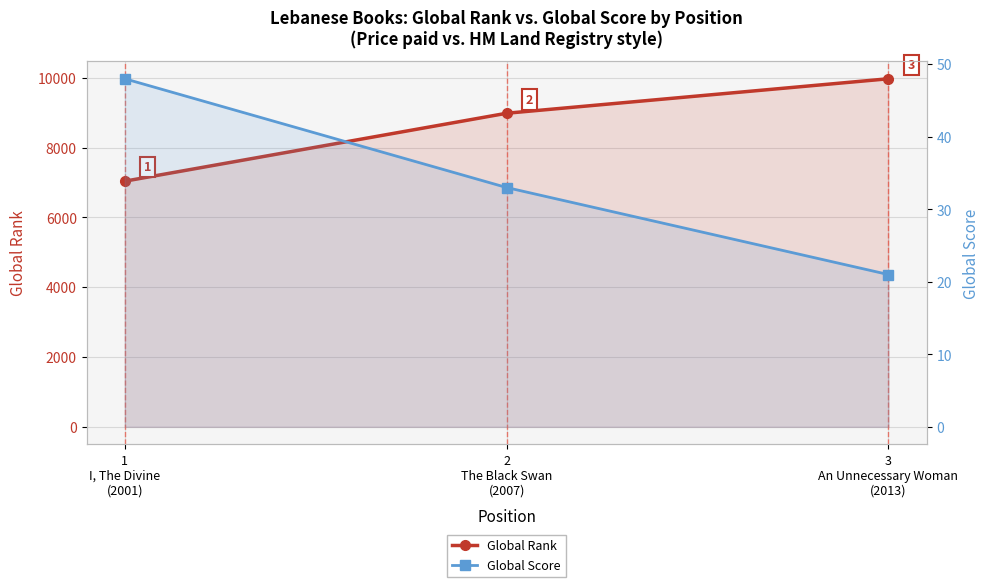

At which label is Global Score closest to 34?

2
The Black Swan
(2007)